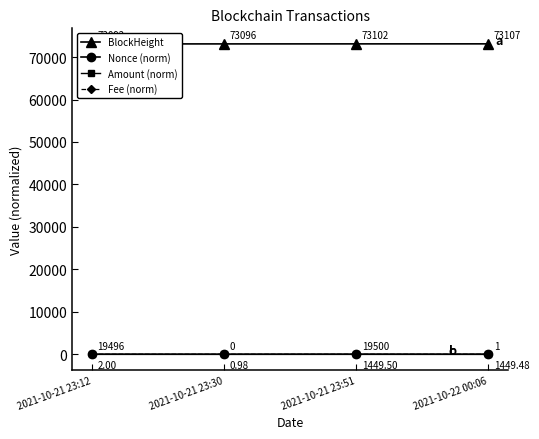

What is the approximate value of Nonce (norm) at 2021-10-21 23:12?

5.0